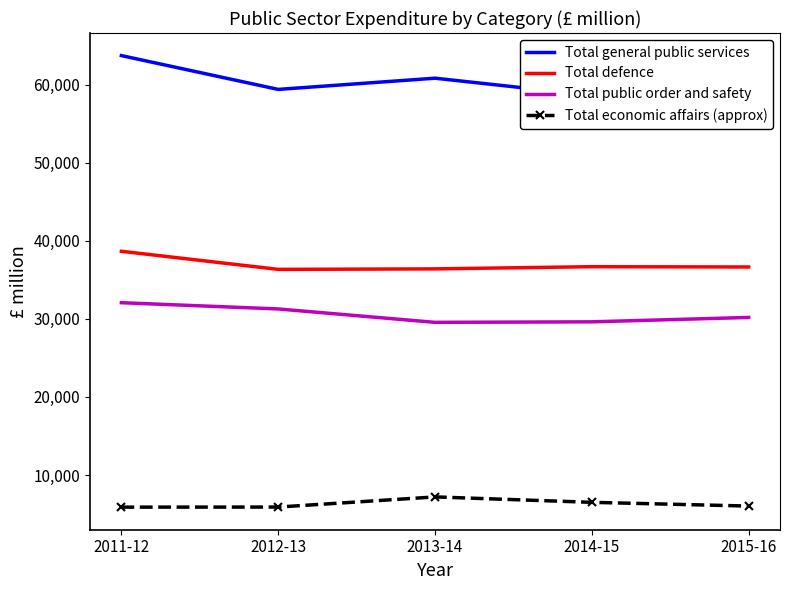

At 2014-15, list the series in order from smallest to largest.

Total economic affairs (approx), Total public order and safety, Total defence, Total general public services